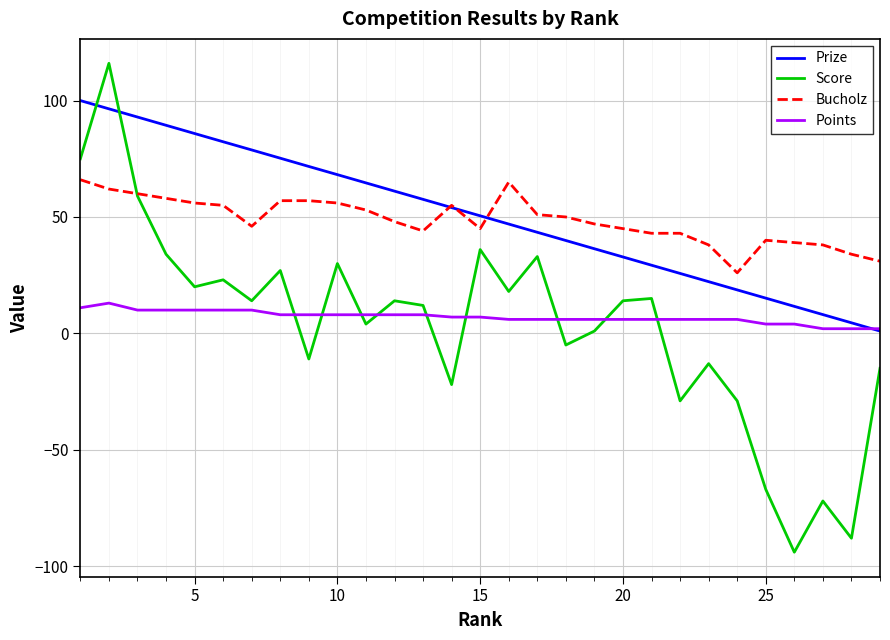

Does the chart have visible grid lines?

Yes